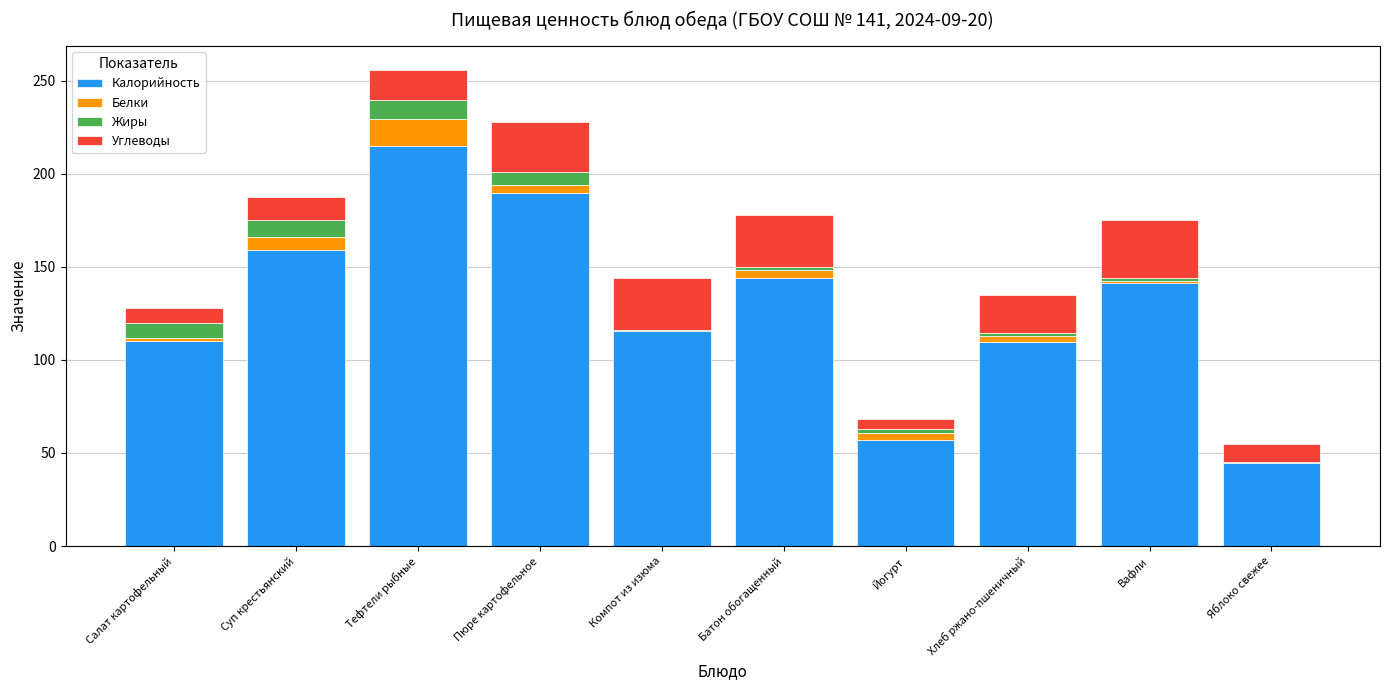

What is the maximum value for Калорийность?

215.0